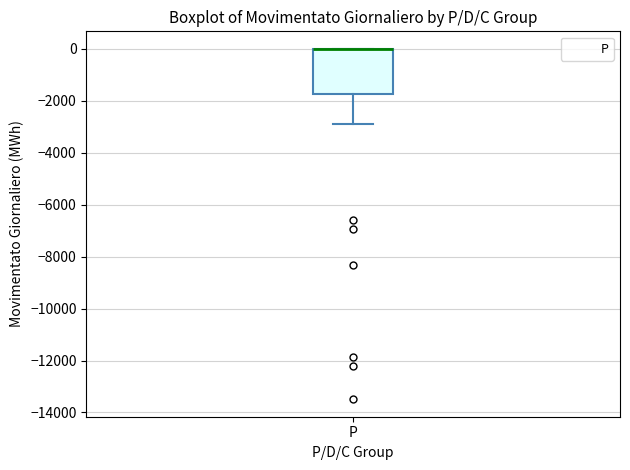

Where is the lower edge of the box for P on the y-axis? The values are not printed on the chart, so give them approximately, as read against the axis.

-1800